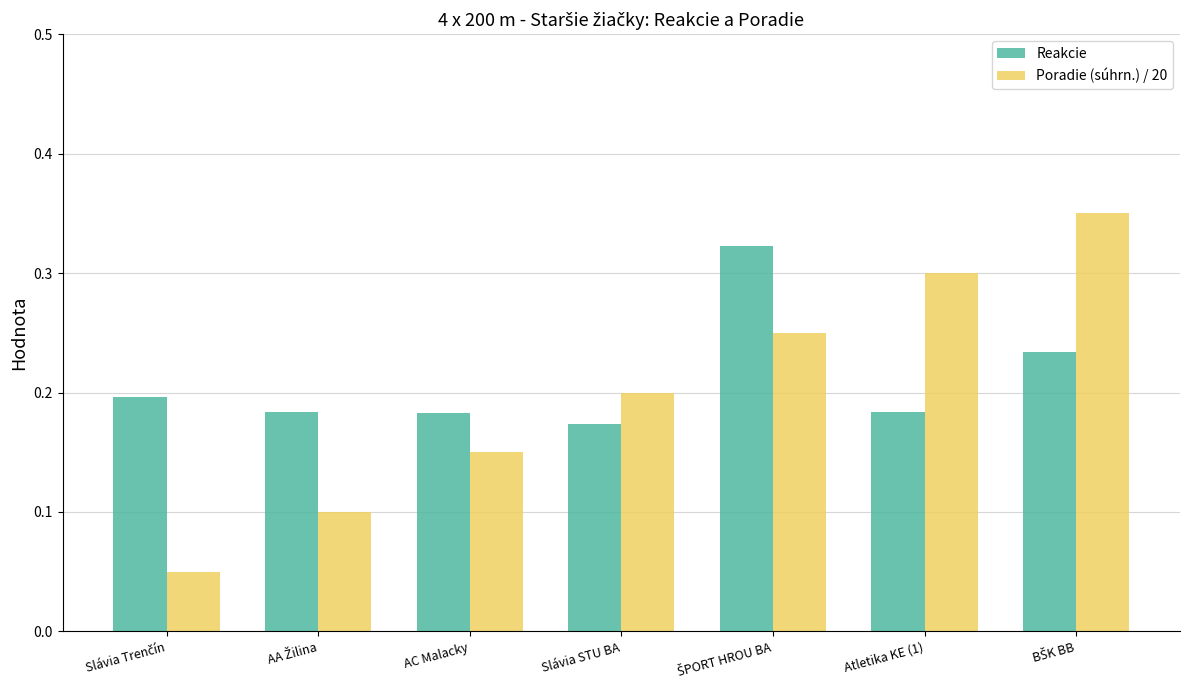

Rank the series by their maximum value, from highest to lowest.

Poradie (súhrn.) / 20, Reakcie